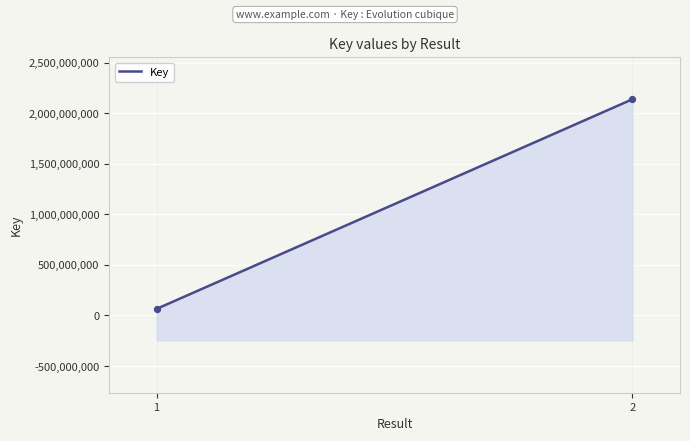

What is the change in value from 1 to 2?

+2072566578